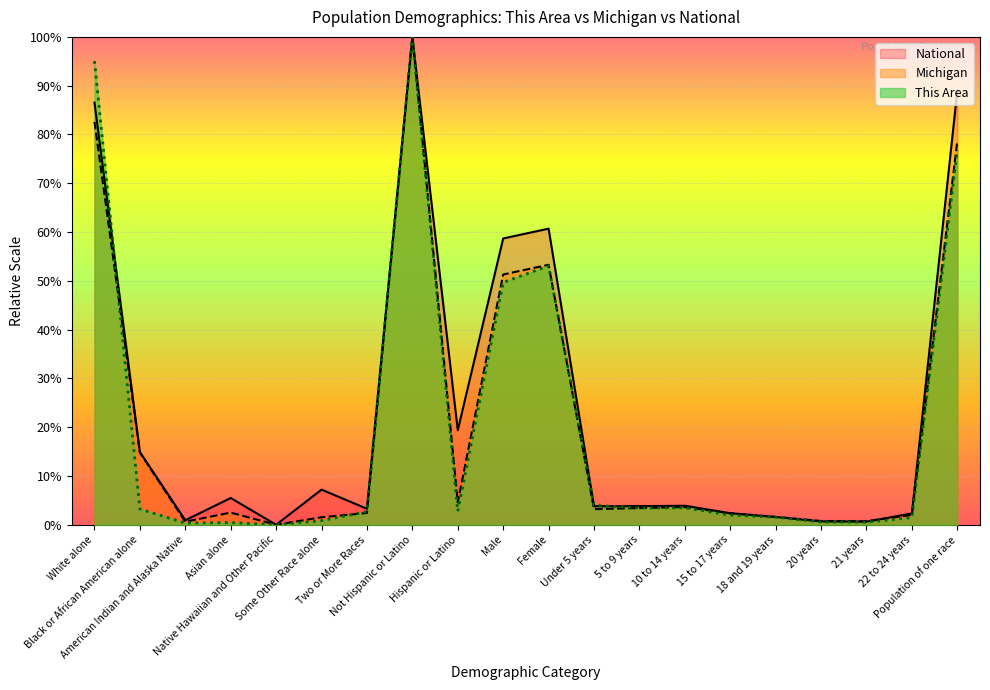

Which series ends up on top after the final intersection of This Area and Michigan?

Michigan